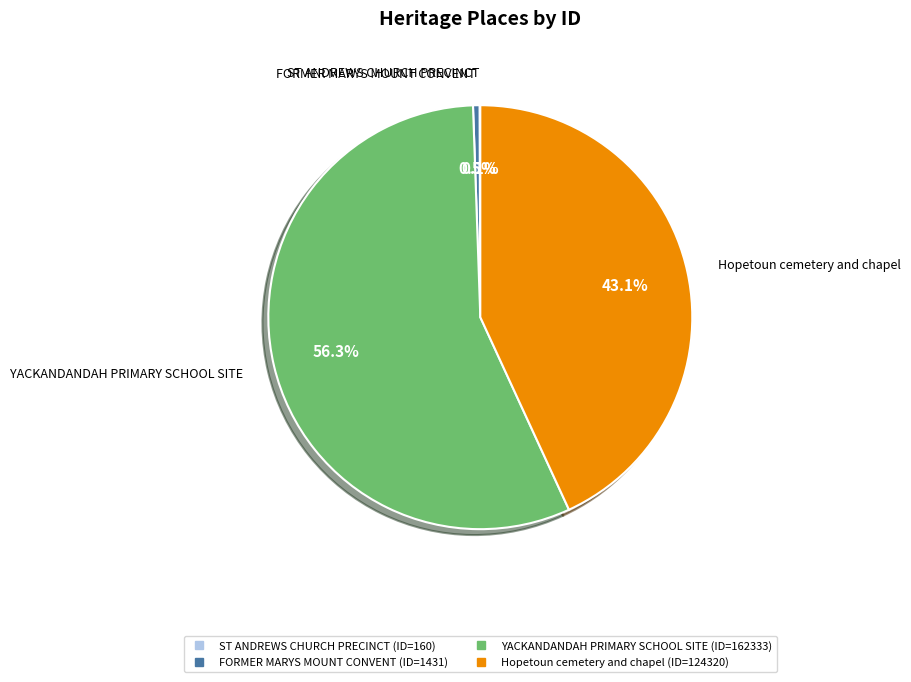

What percentage is the Hopetoun cemetery and chapel slice, to the nearest percent?

43%